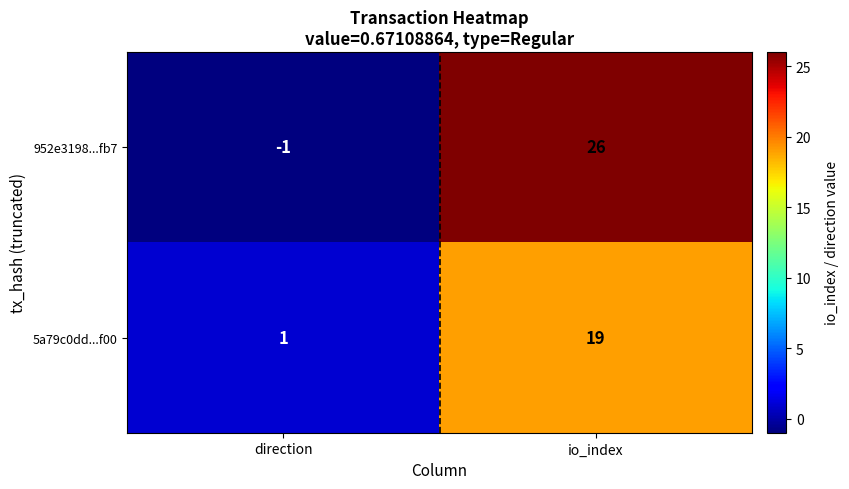

Reading left to right, transcribe all the data shown in this chart.

952e3198...fb7: -1	26
5a79c0dd...f00: 1	19